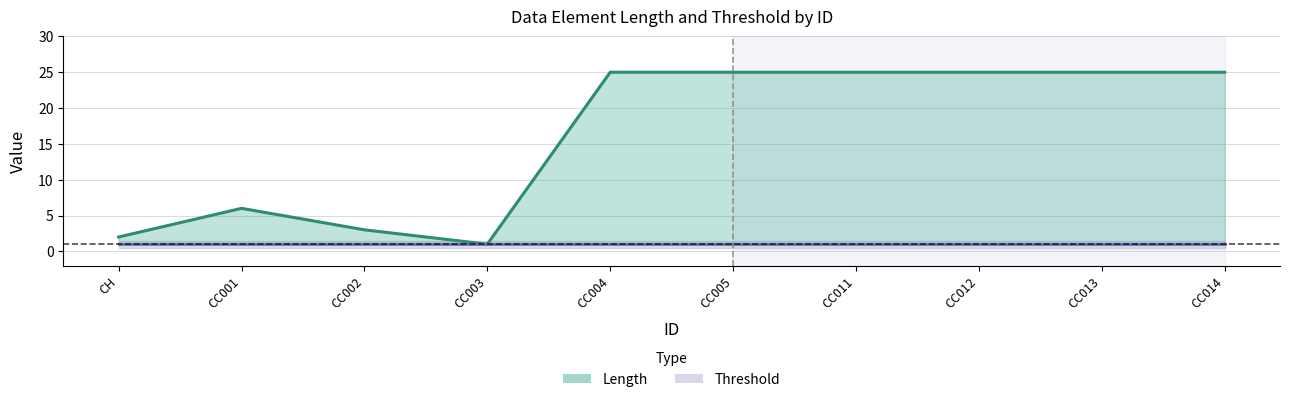

True or false: Threshold has a value of 1 at CC012.

True